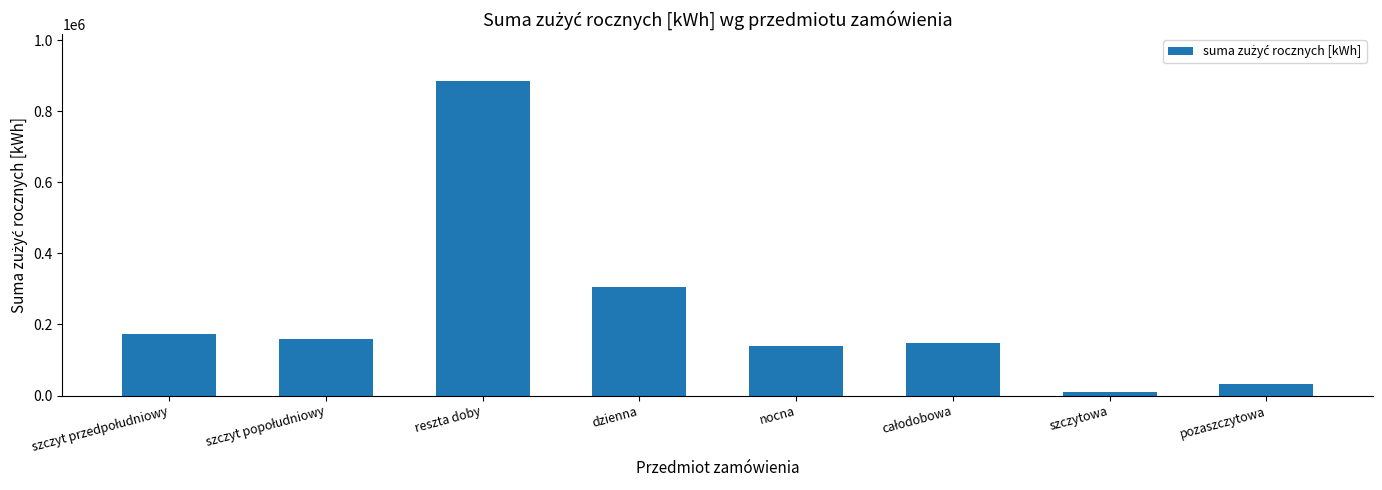

What is the difference between the maximum and second lowest values?

849996.6